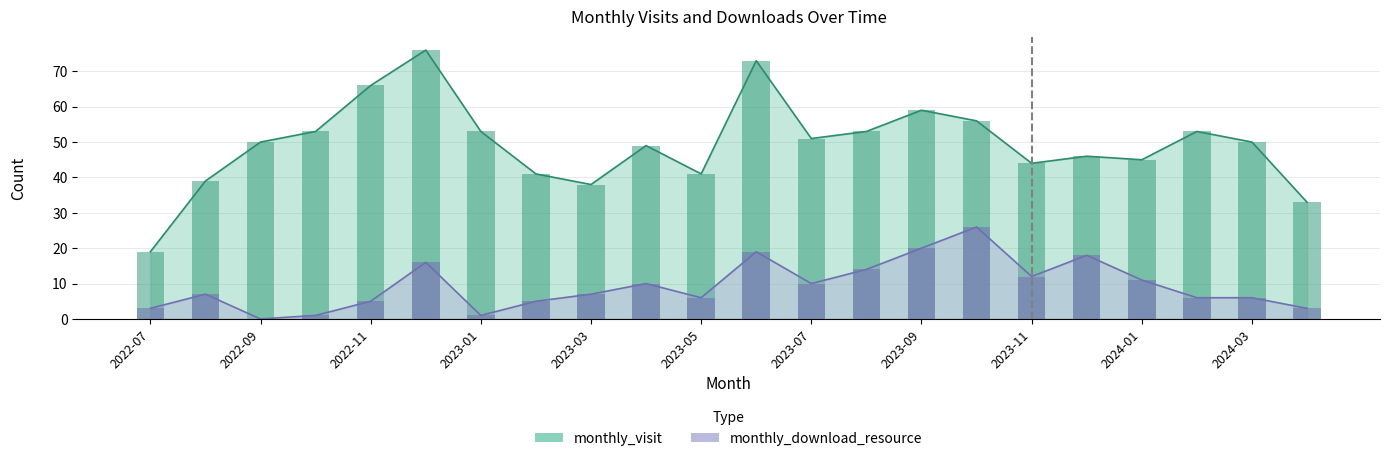

Which series has the widest spread of values?

monthly_visit